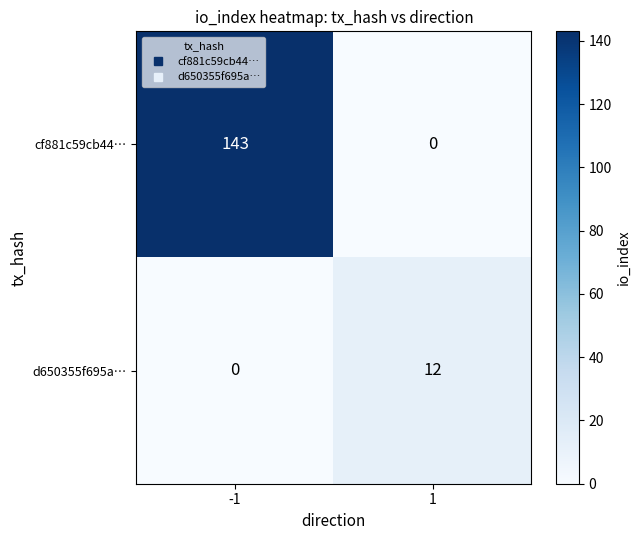

What is the average value of the d650355f695a… series?

6